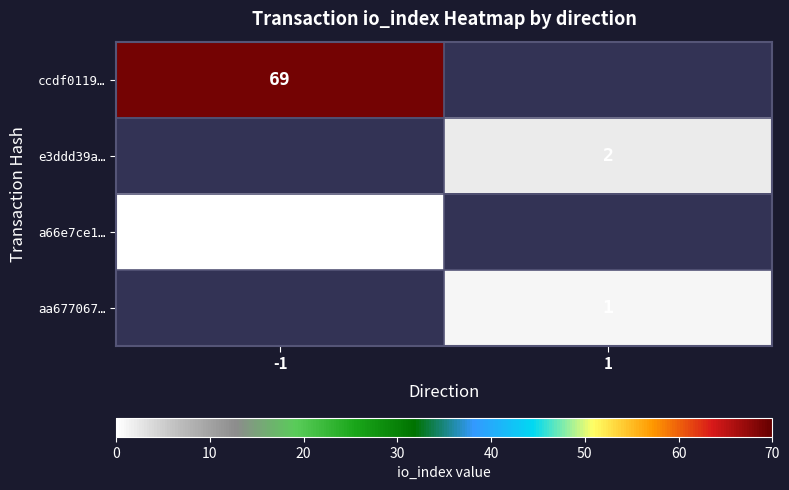

True or false: ccdf0119… has a value of 121 at -1.

False